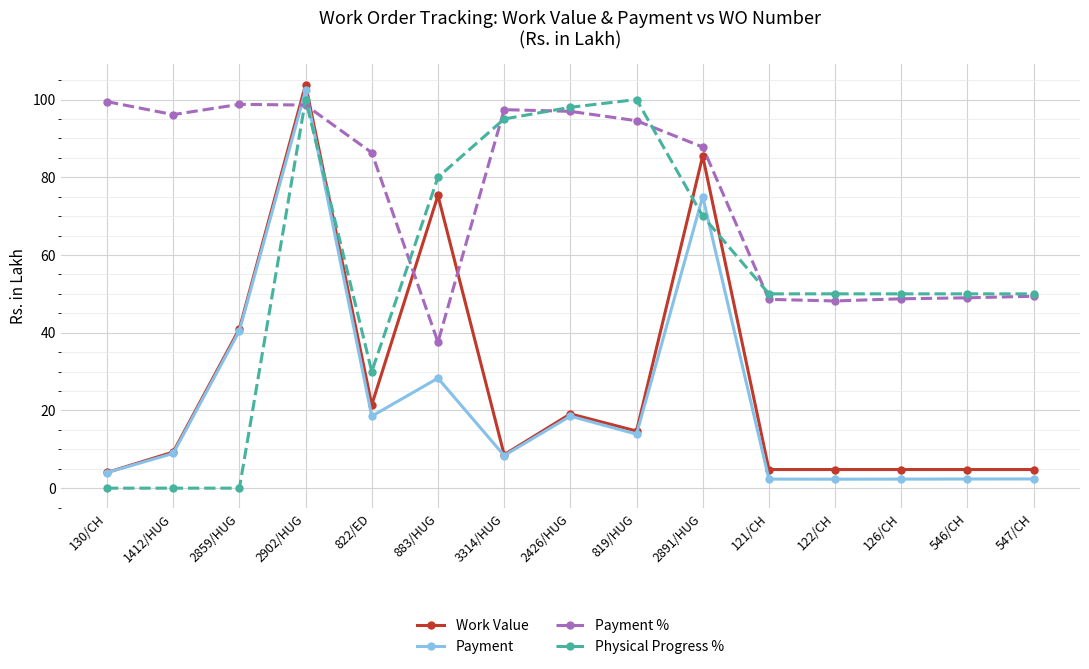

What is the difference between the Work Value values at 547/CH and 822/ED?

16.7